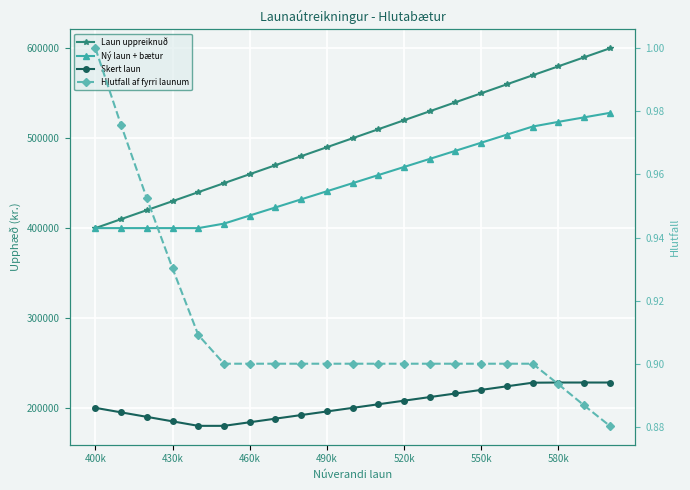

What are all the series names shown in the legend?

Laun uppreiknuð, Ný laun + bætur, Skert laun, Hlutfall af fyrri launum